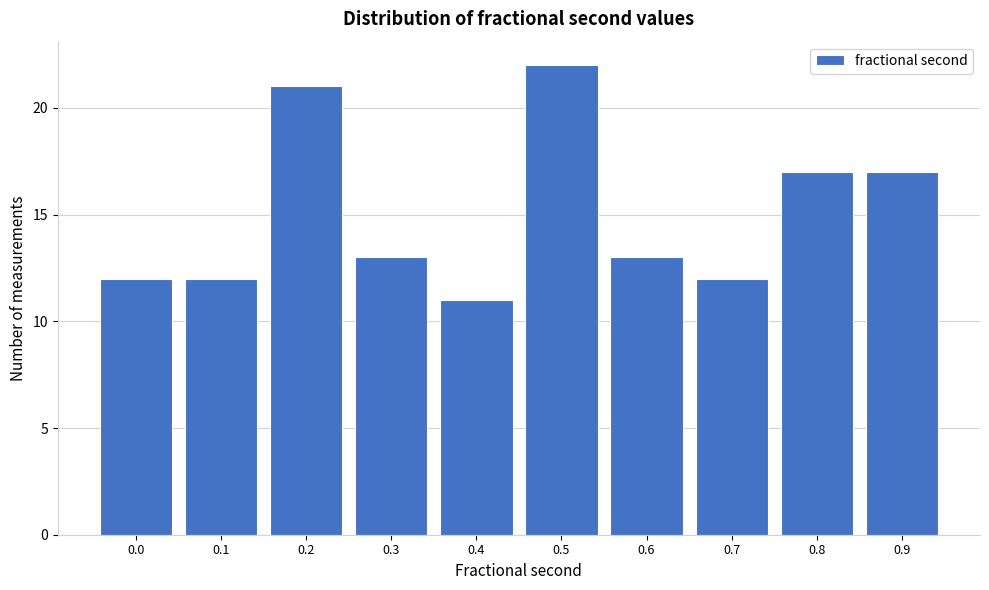

Reading right to left, what are all the values shown in this chart?

17	17	12	13	22	11	13	21	12	12